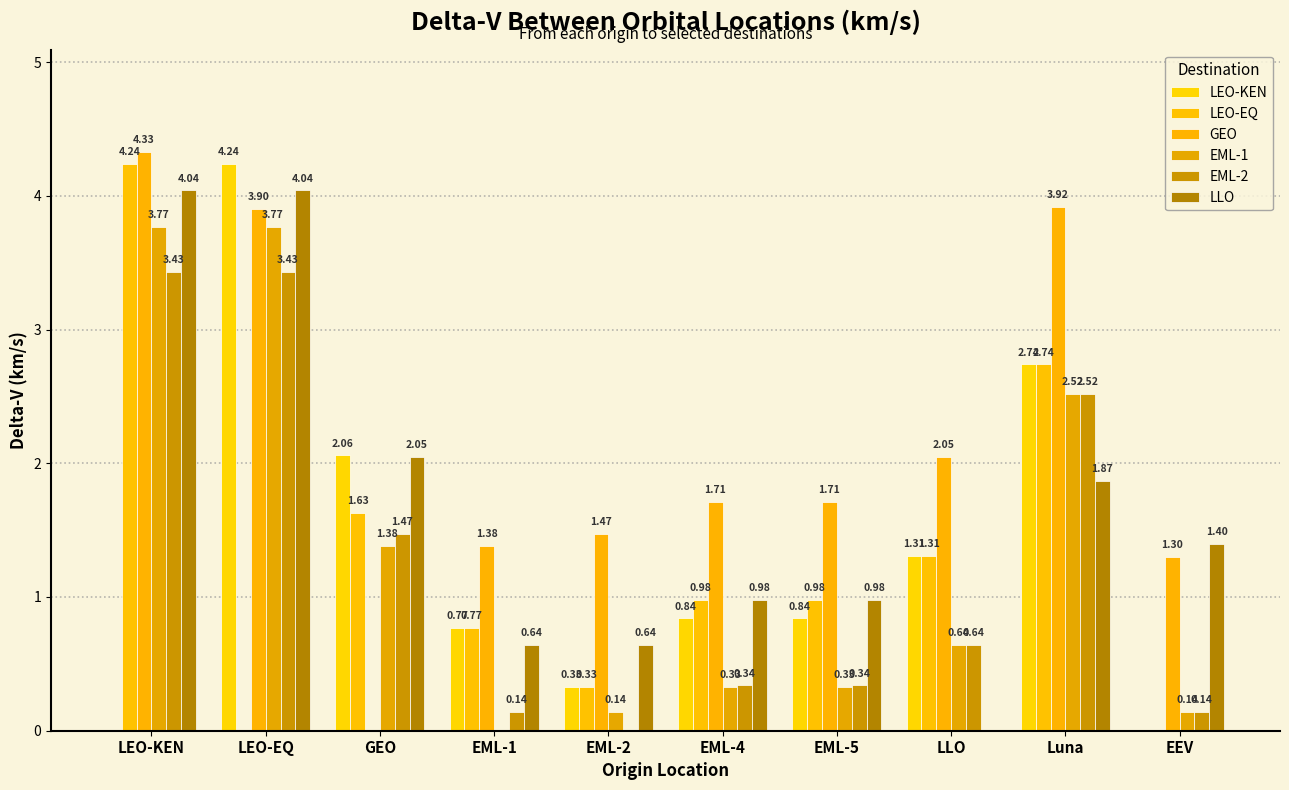

How many groups of bars are there?

10